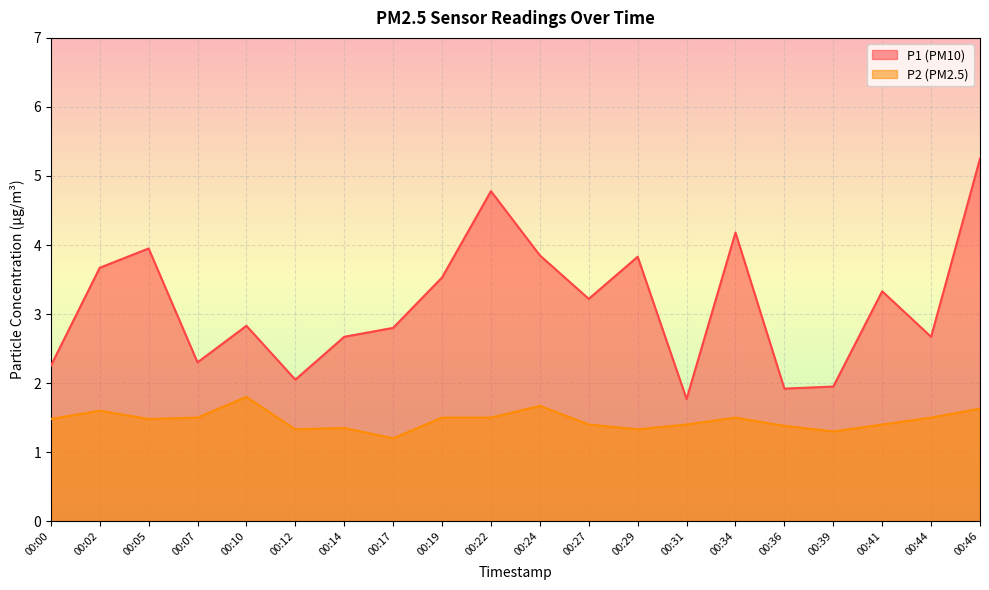

What is the value of the P1 point at the 18th from the left?

3.3